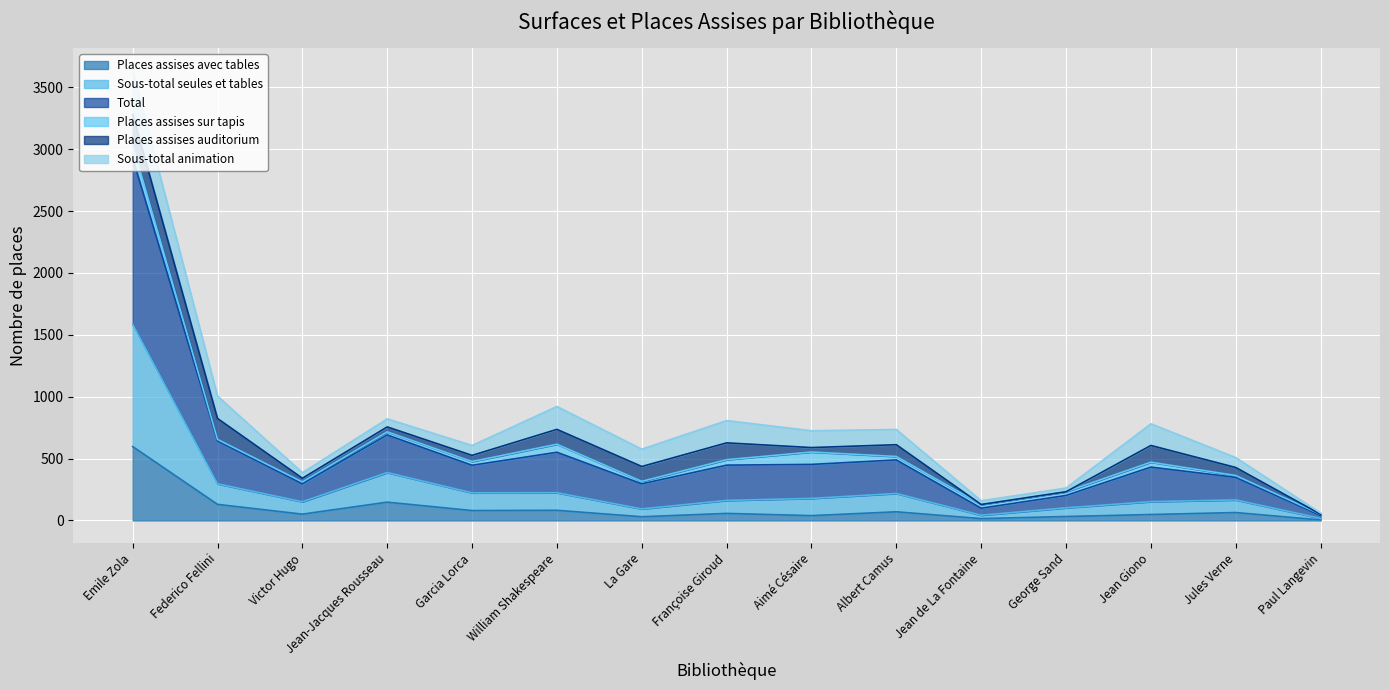

At which category does Sous-total seules et tables reach its first local valley?

Victor Hugo